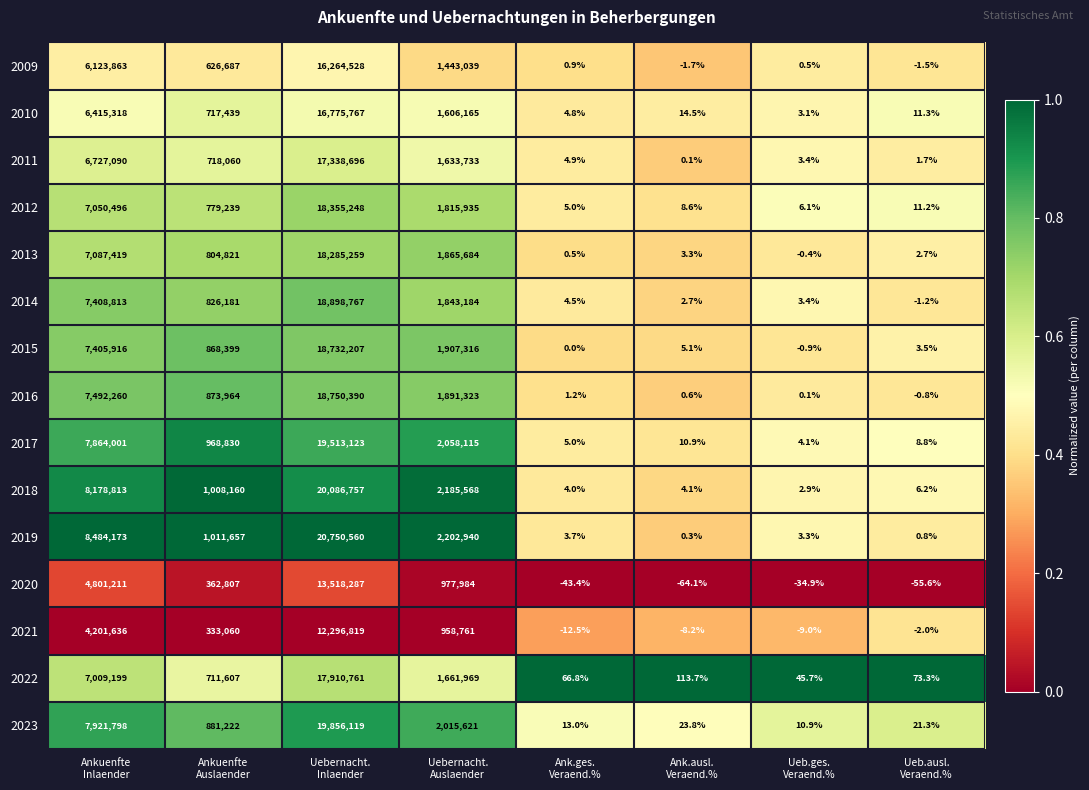

How many data points does each series have?

8